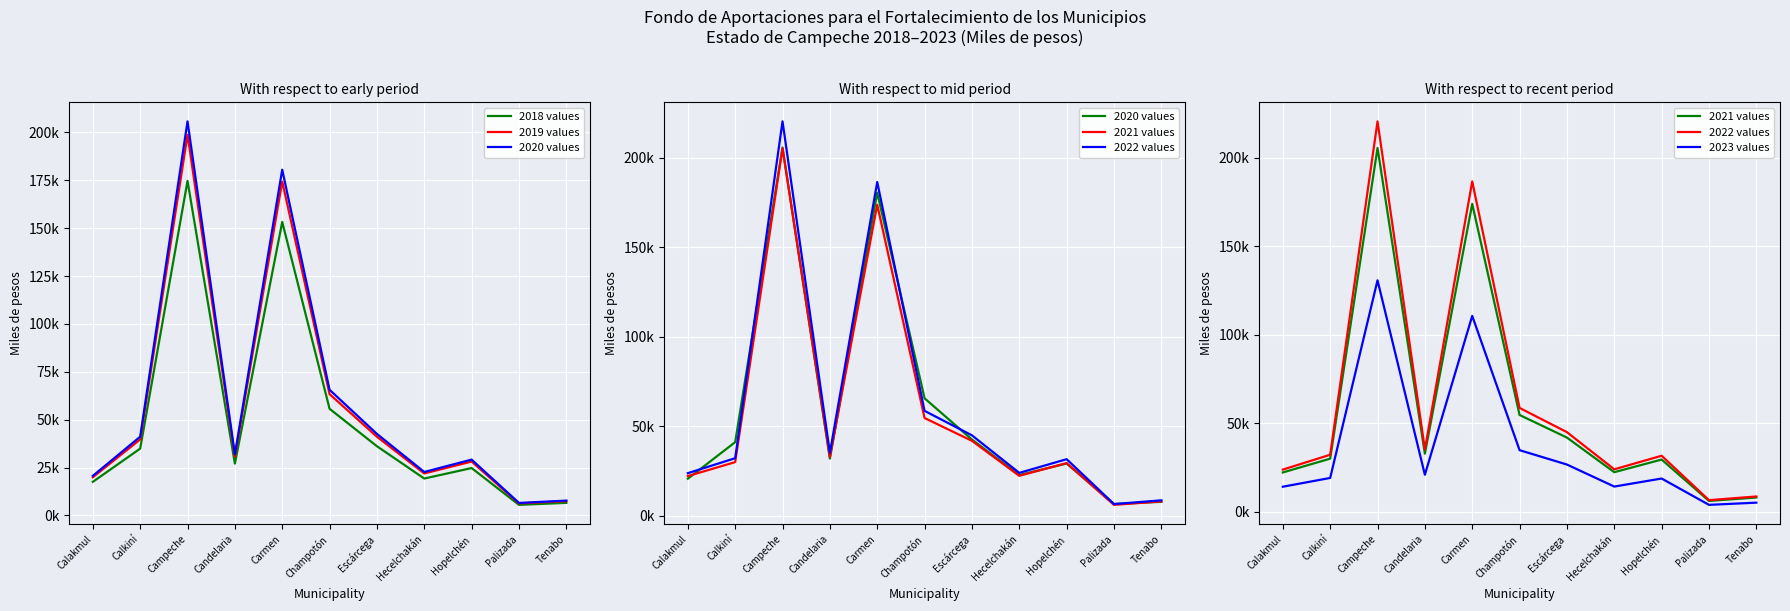

At which label is 2023 values closest to 67258?

Champotón